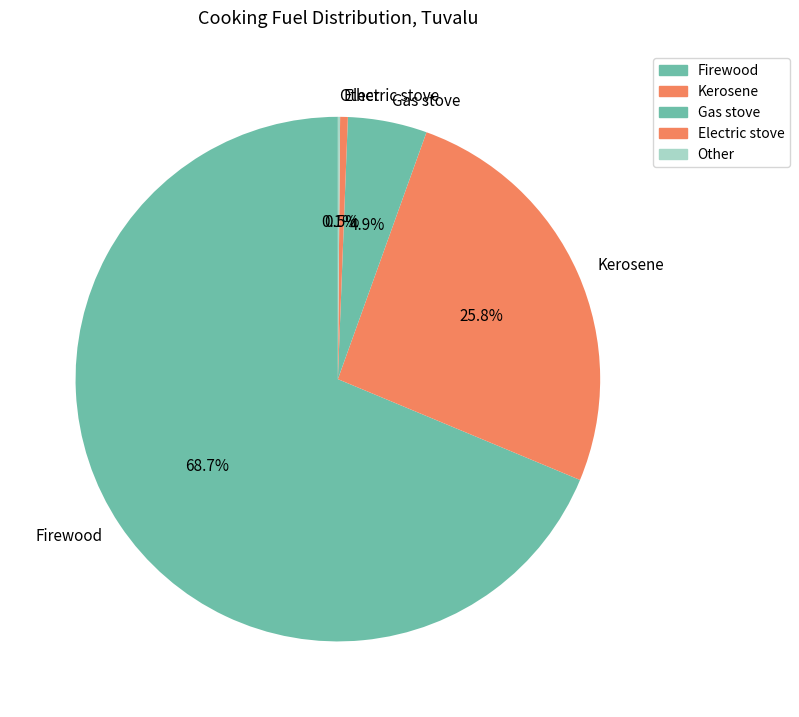

Does any single category account for the majority?

Yes